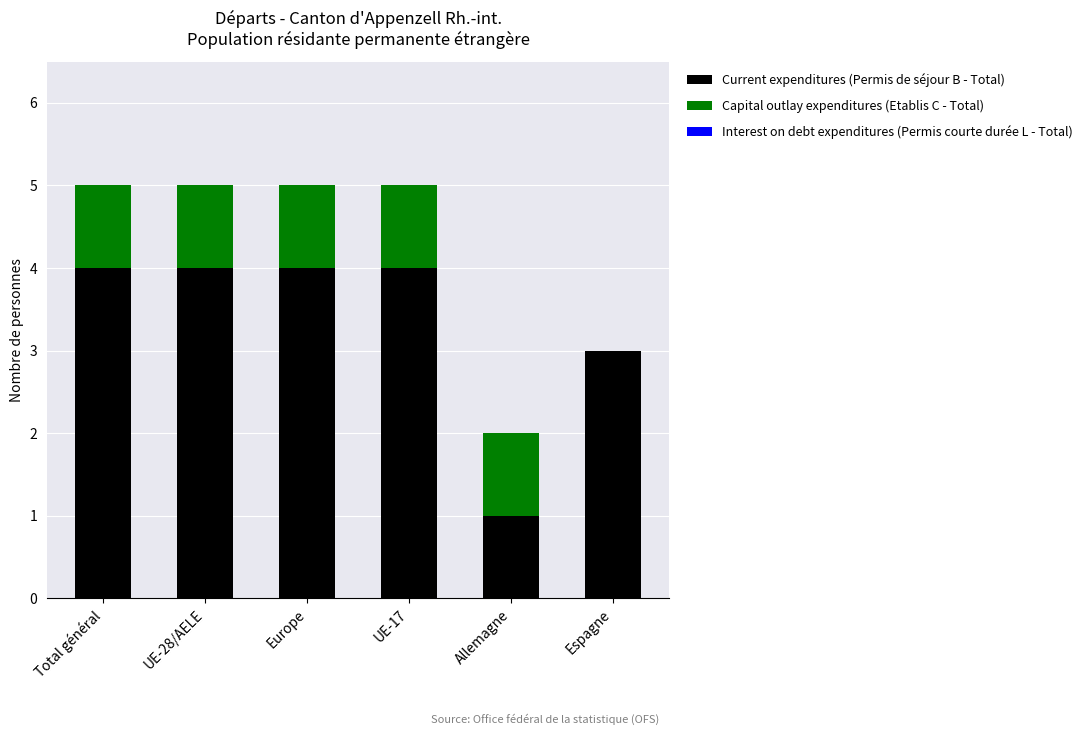

What is the total value across all series at Total général?

5